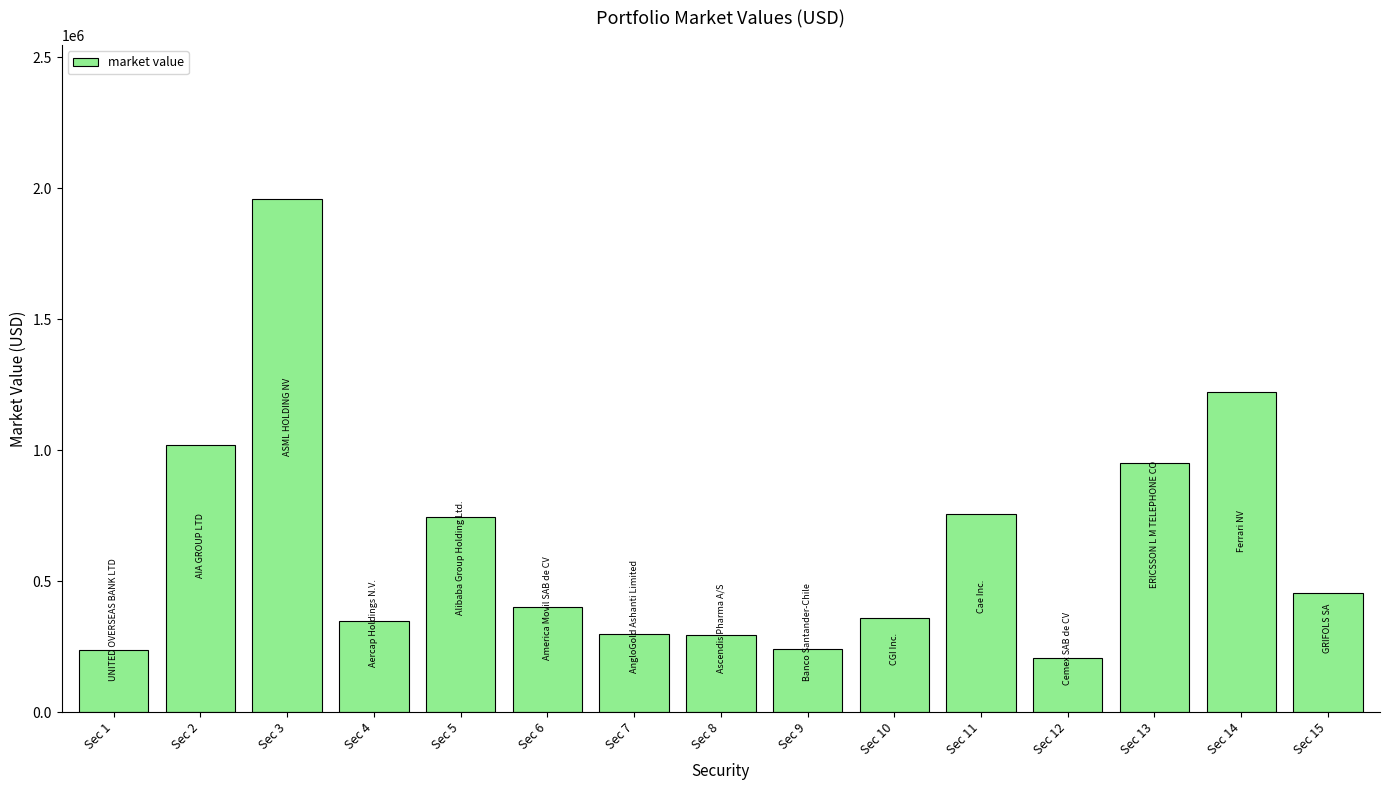

What is the ratio of the value at Sec 13 to the value at Sec 3?

0.5